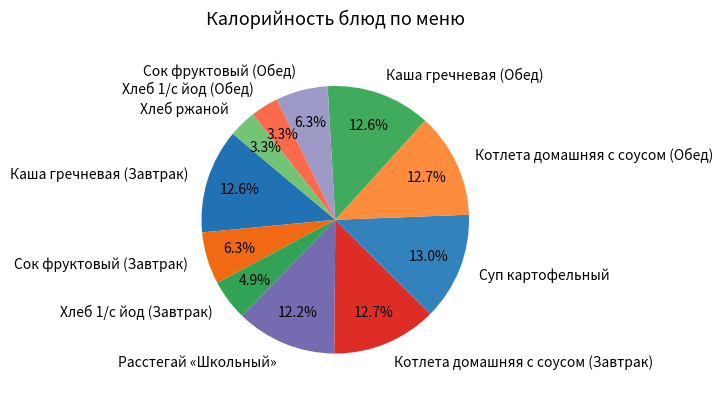

Is Сок фруктовый (Завтрак) the majority of the pie?

No